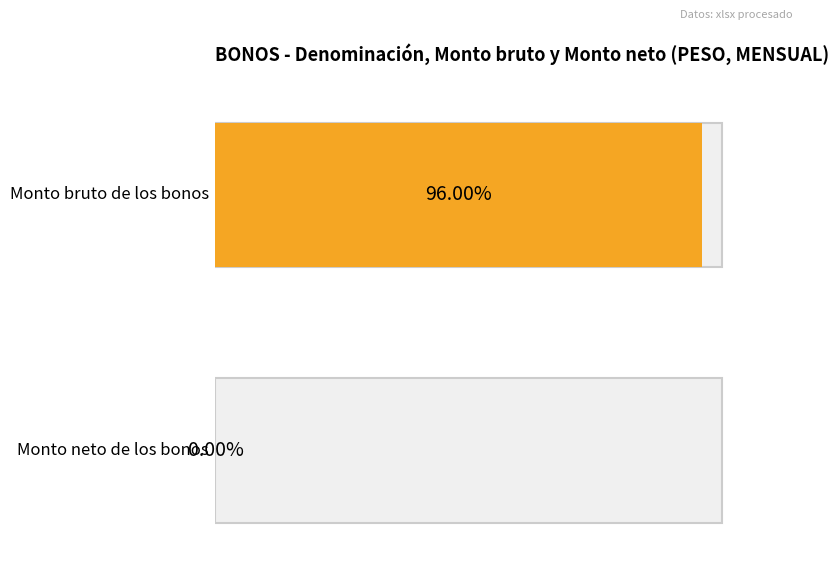

Count the number of data series in this chart.

2